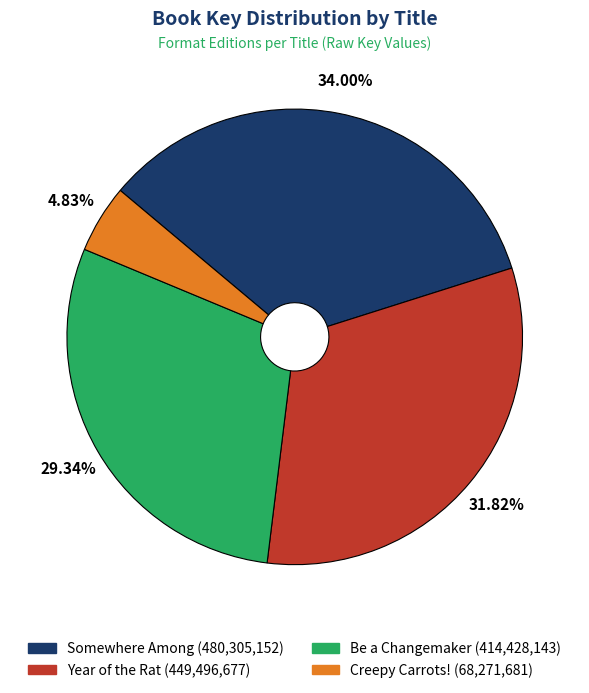

To the nearest percent, what is the difference between the largest and smallest slice percentages?

29%